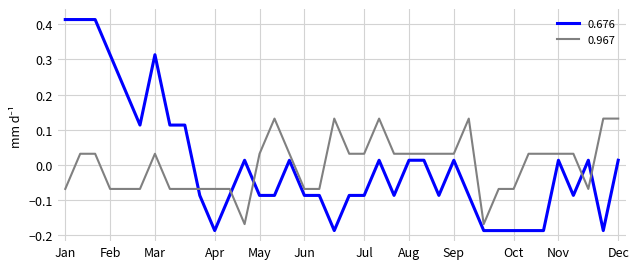

What is the difference between the maximum and minimum values in the 0.676 series?

0.6